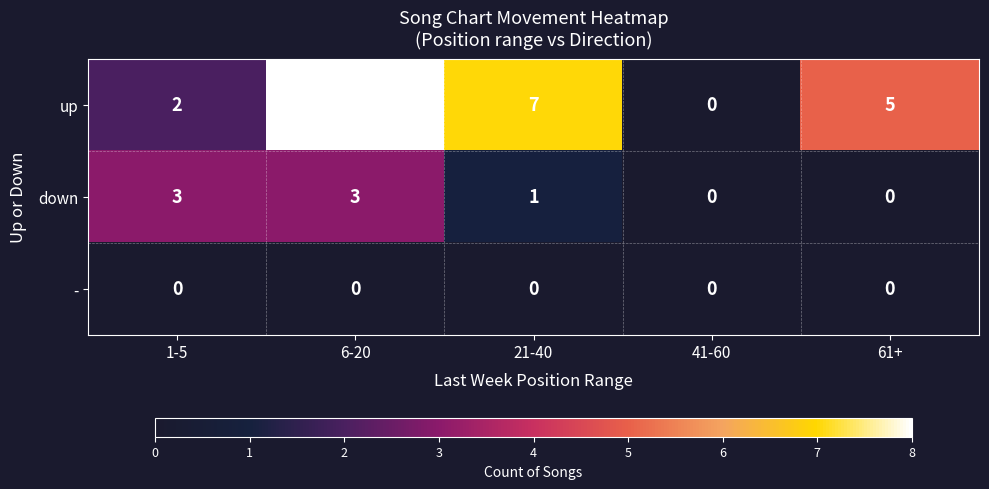

What is the total value across all series at 6-20?

11